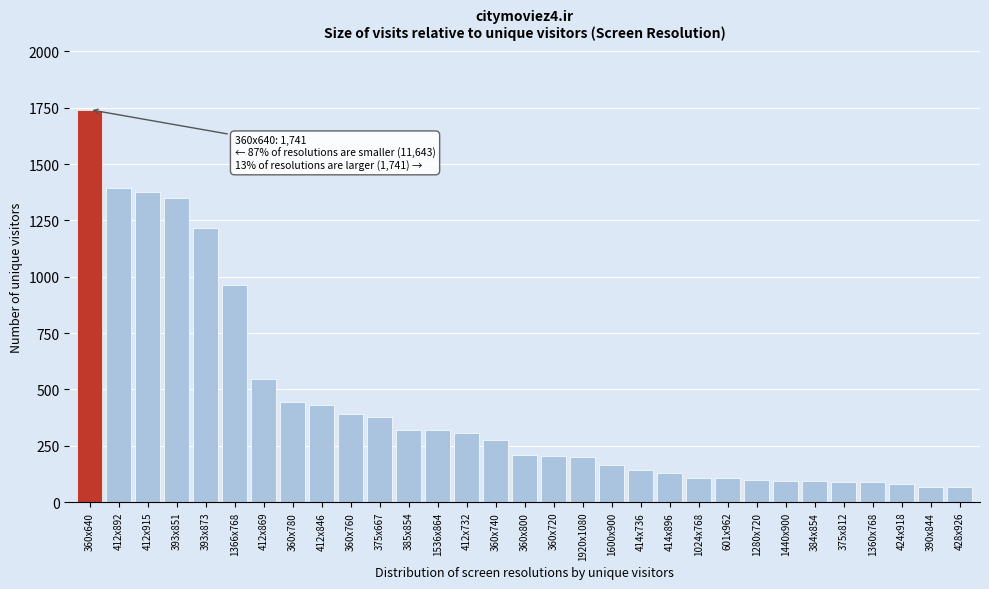

What is the sum of all values?

13384